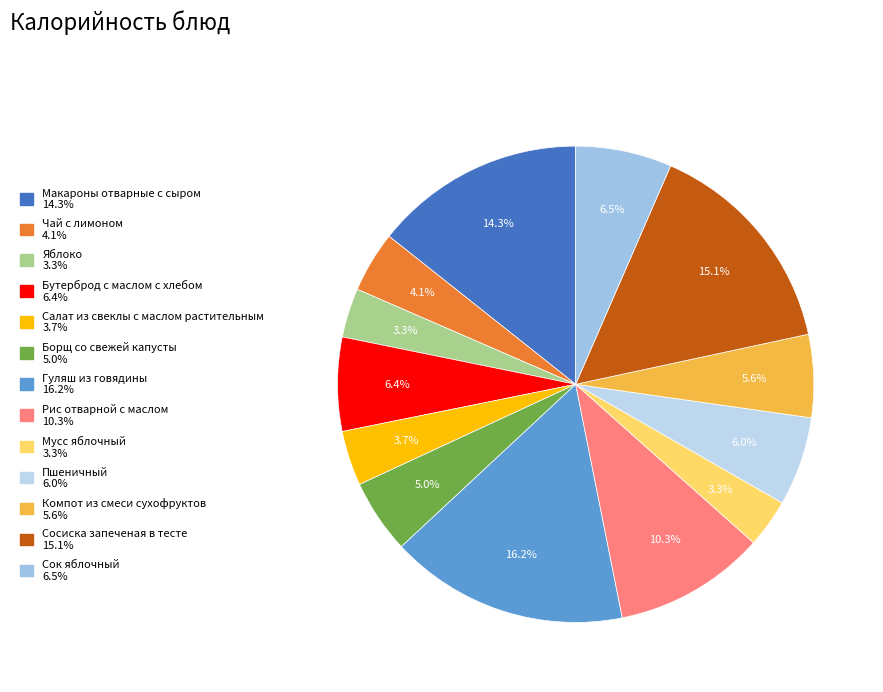

Does any single category account for the majority?

No